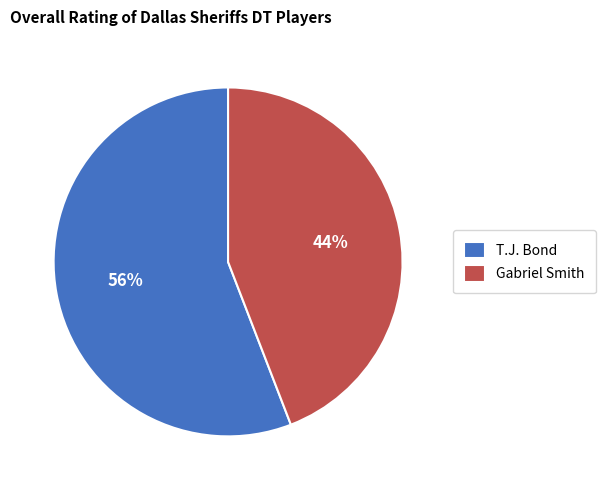

Rank the categories by value from highest to lowest.

T.J. Bond, Gabriel Smith